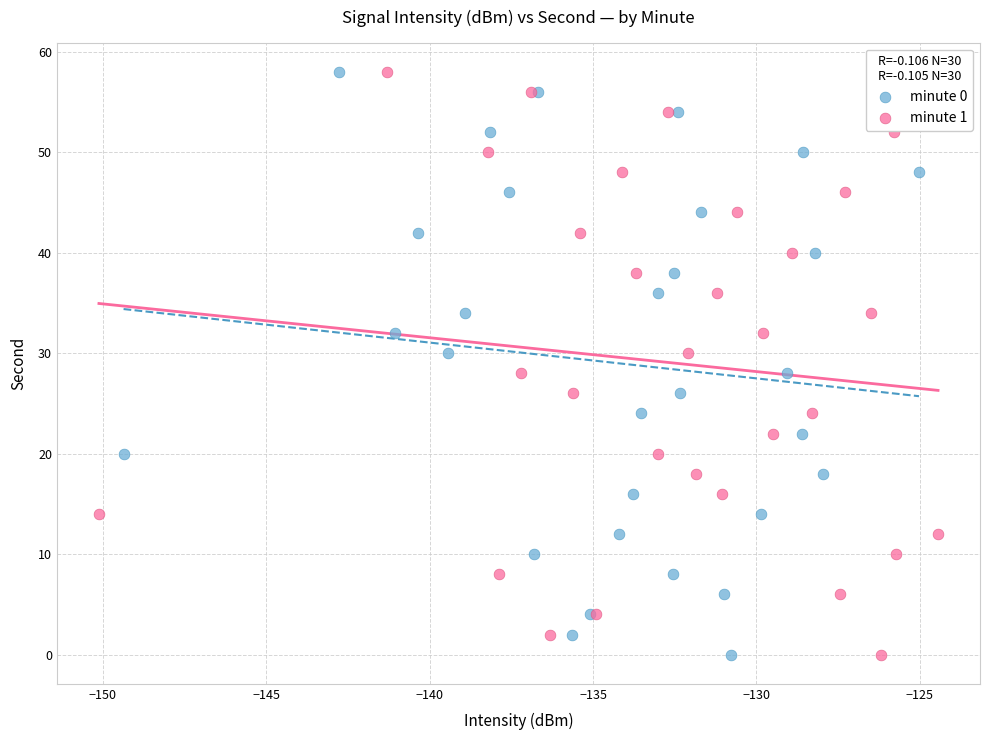

What are all the series names shown in the legend?

minute 0, minute 1